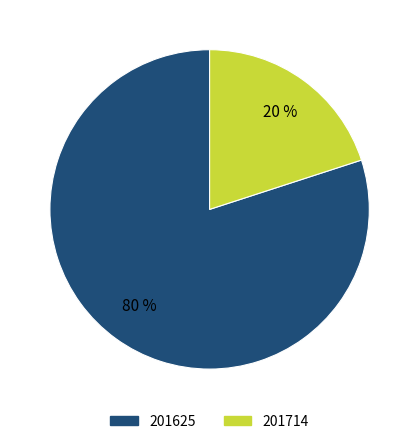

True or false: 201625 accounts for 80% of the total.

True